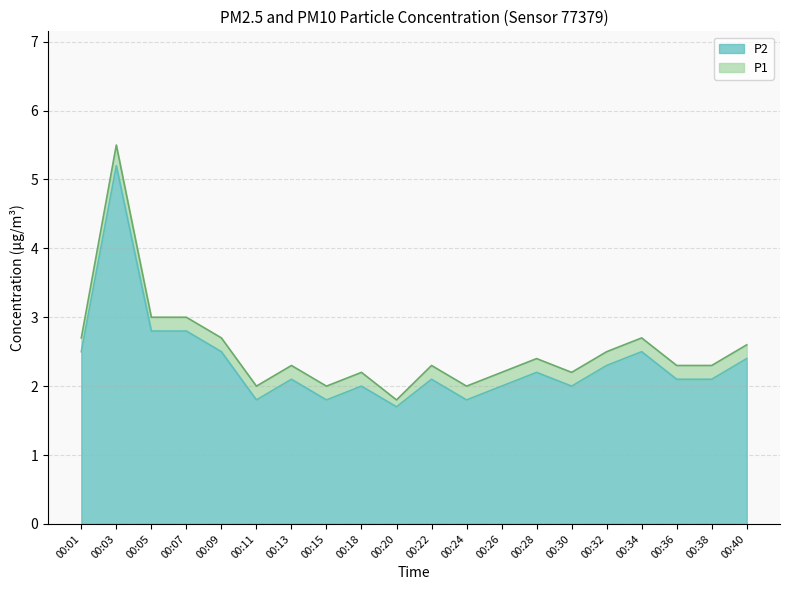

Where is the first local maximum for P2?

00:03